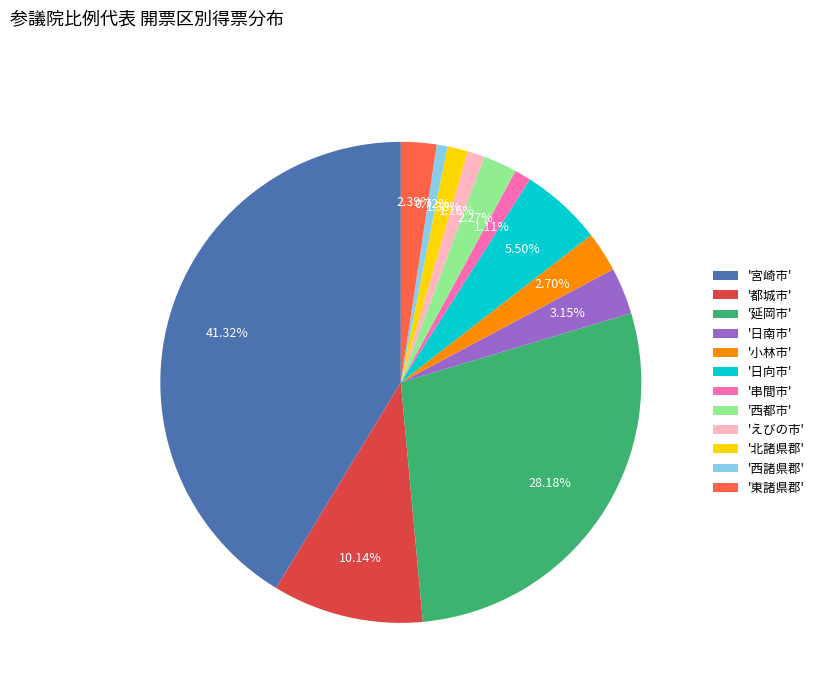

Do '西都市' and '東諸県郡' together represent more than half of the pie?

No